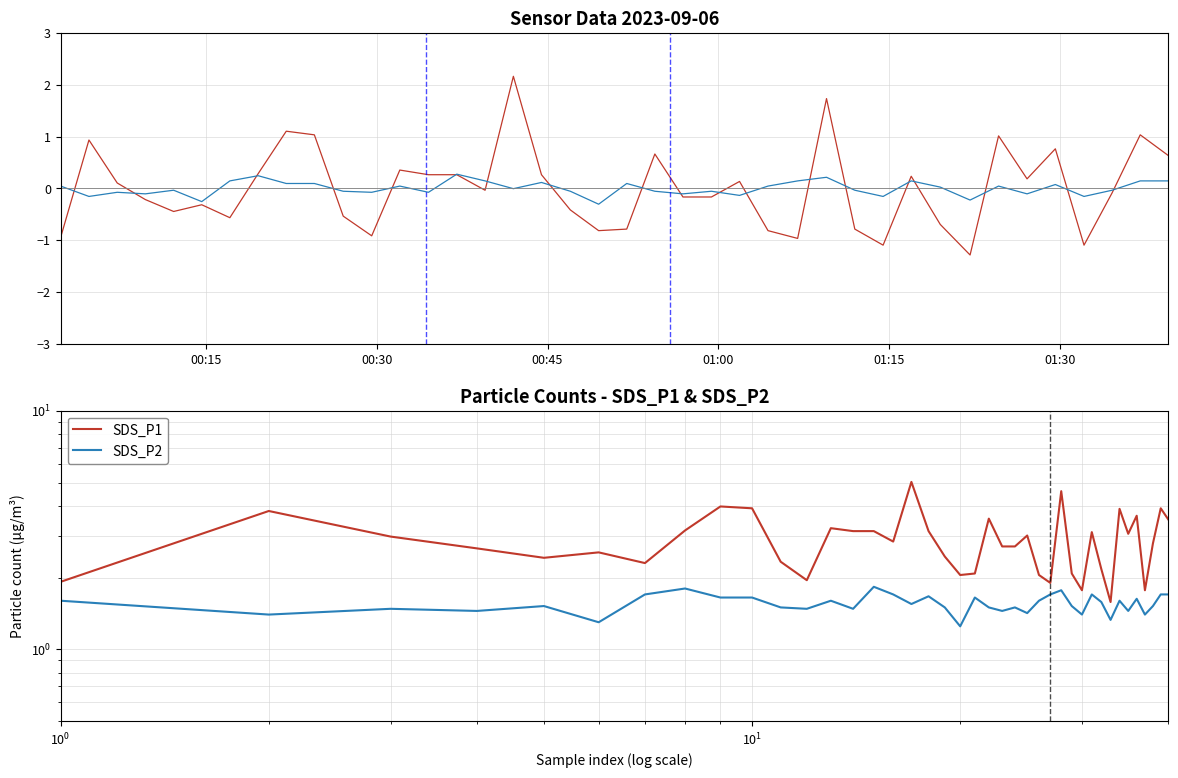

Rank the series by their maximum value, from lowest to highest.

SDS_P2, SDS_P1